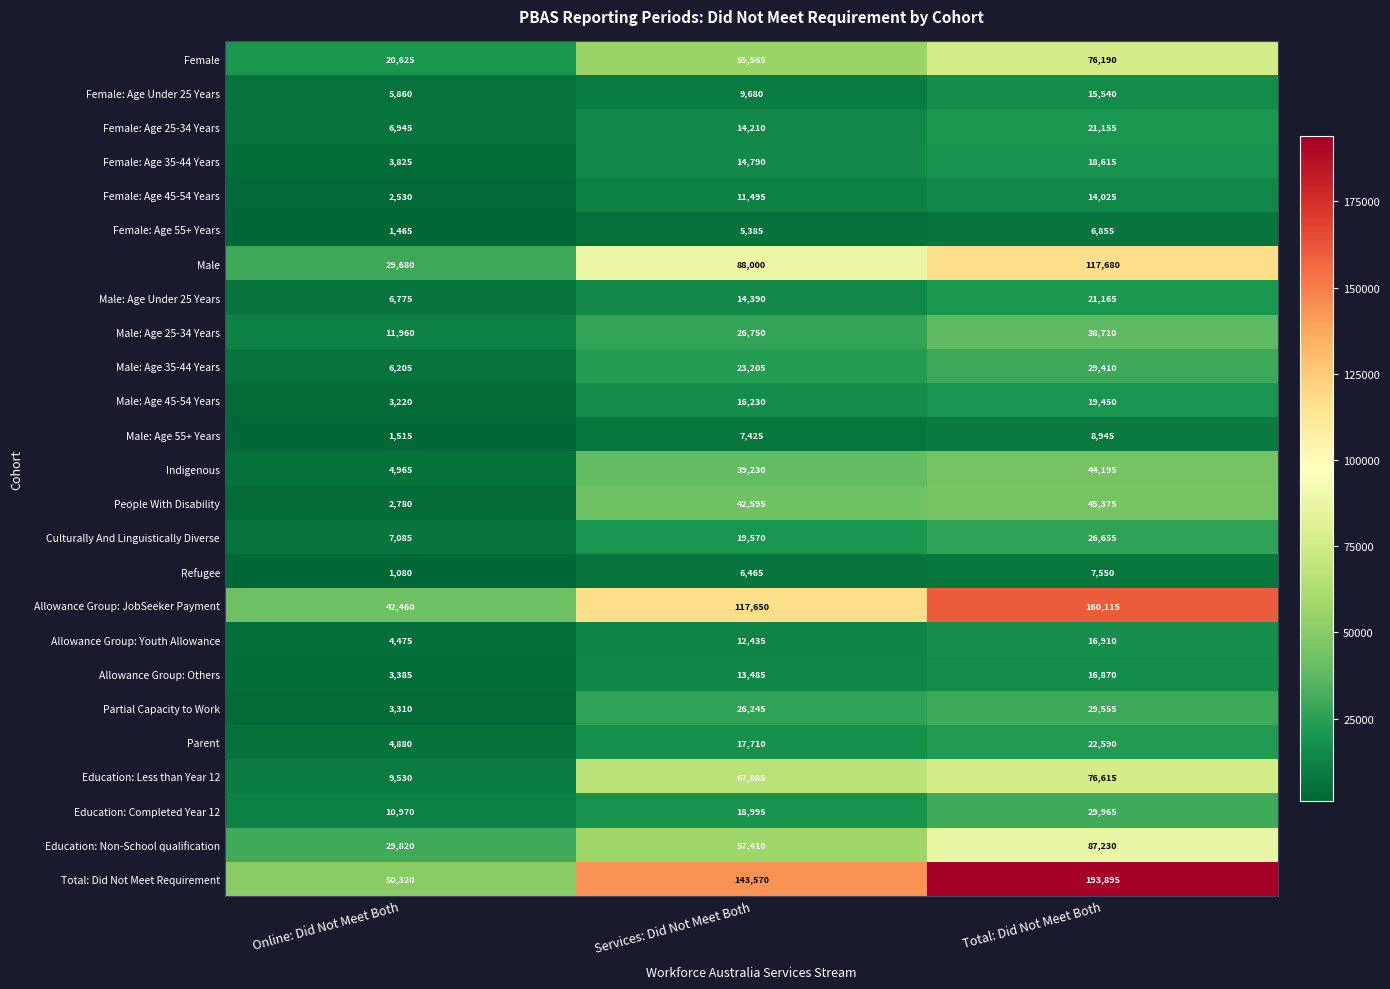

What is the difference between the Female: Age 55+ Years values at Services: Did Not Meet Both and Total: Did Not Meet Both?

1470